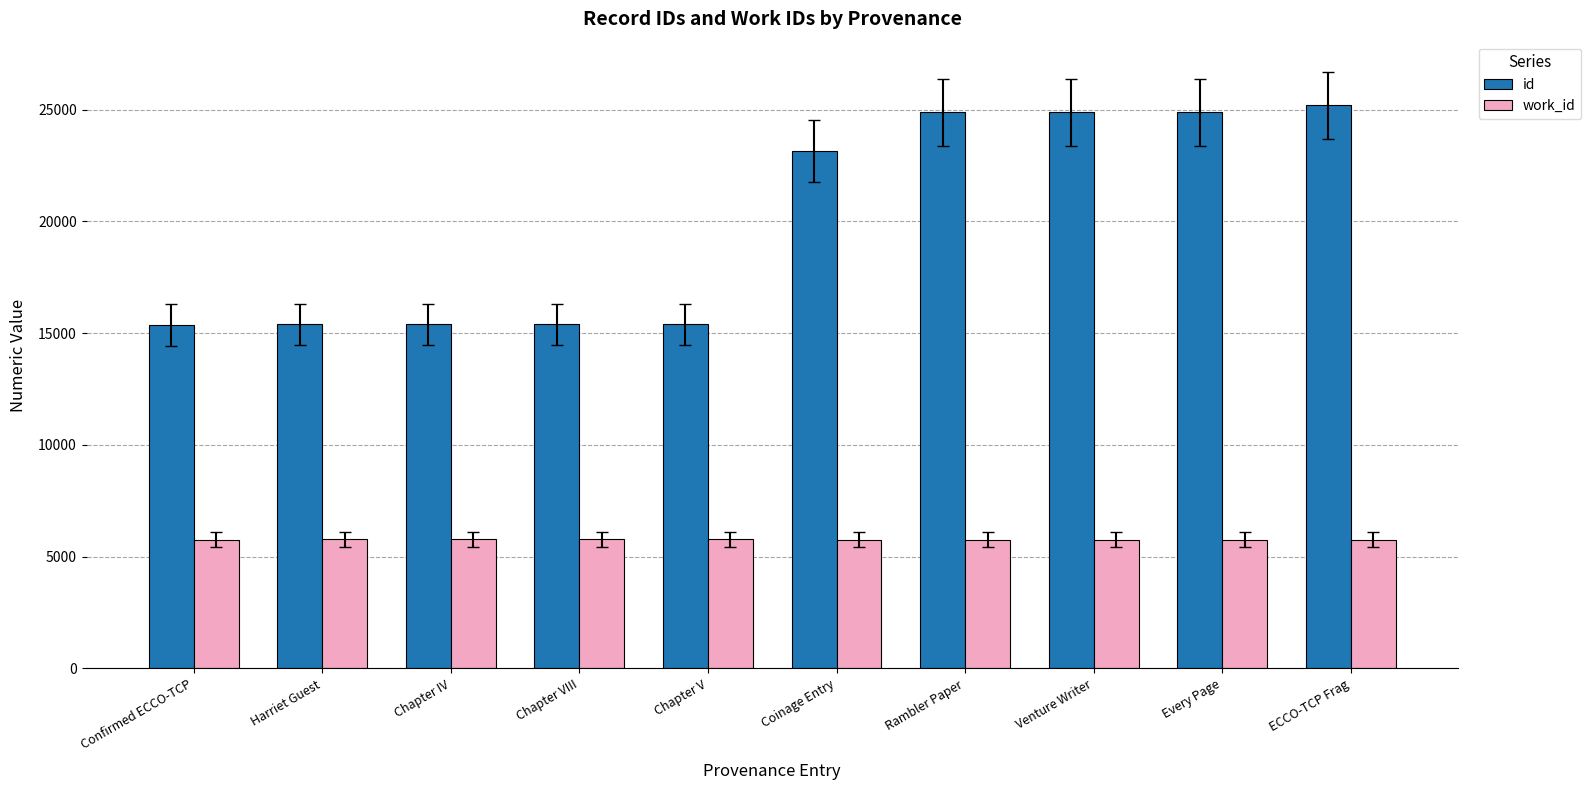

Is the value of id at Every Page greater than the value of work_id at Chapter VIII?

Yes